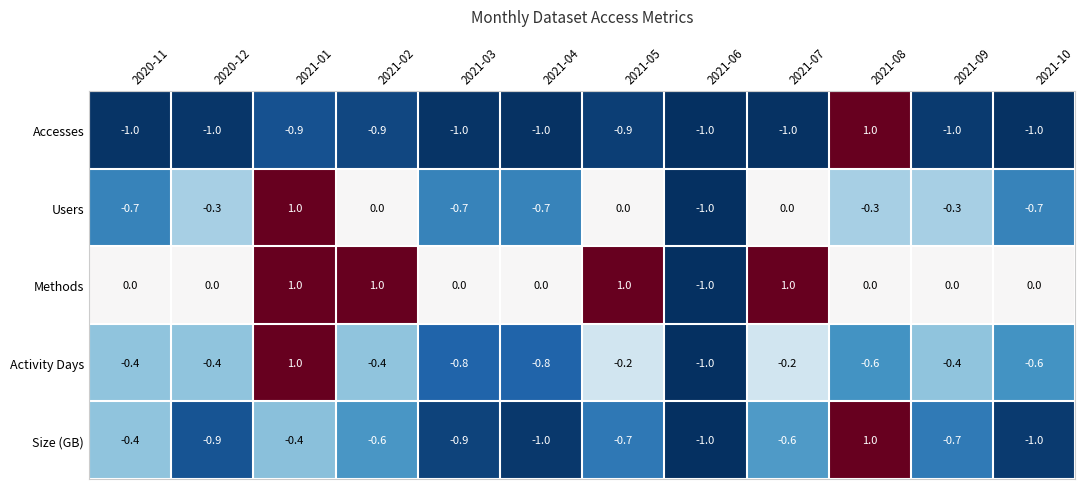

What is the sum of all Activity Days values?

-4.8